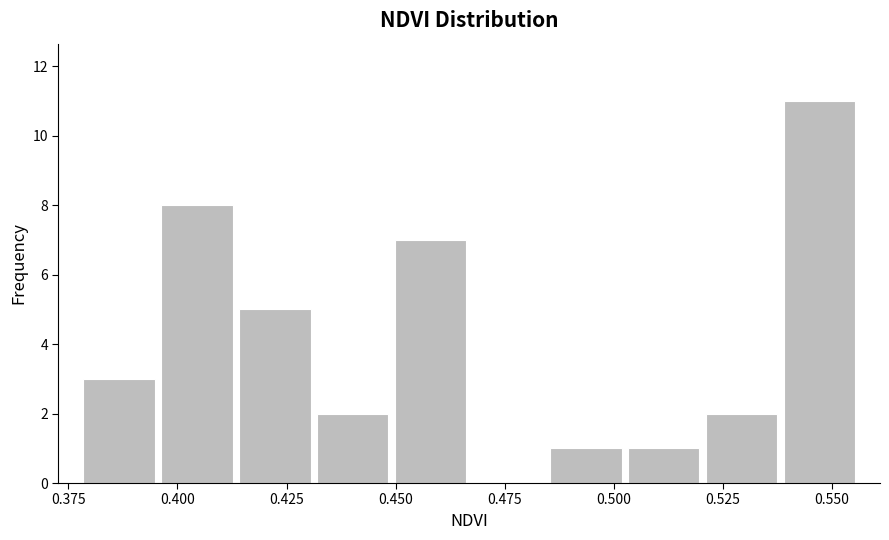

Read against the x-axis, roughly where is the centre of the tallest bar?

0.545